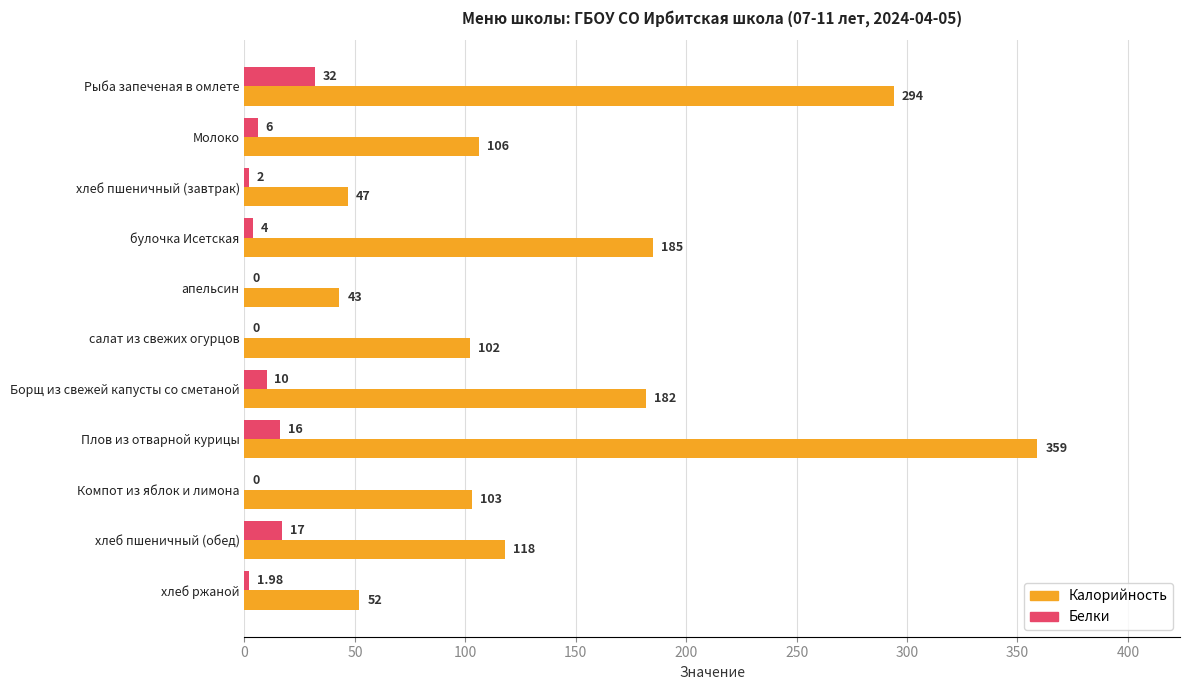

What is the sum of all Белки values?

89.0